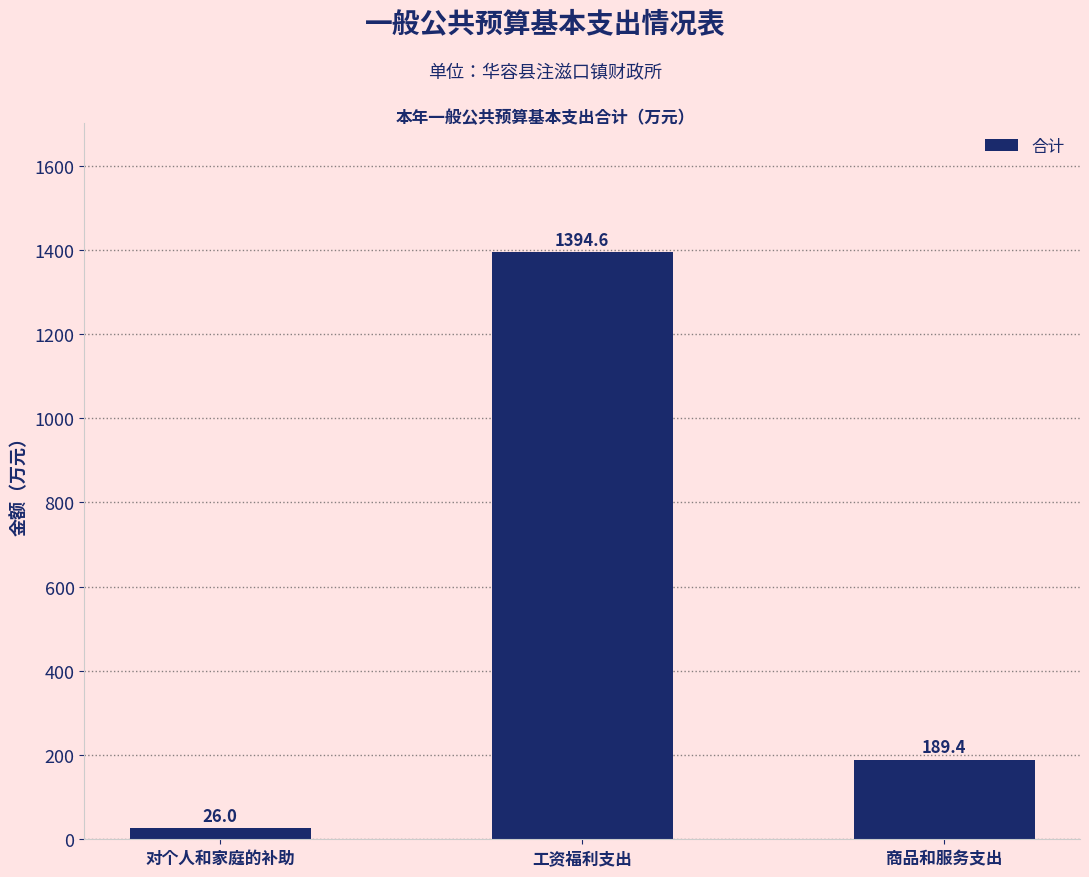

How many series are shown in this chart?

1